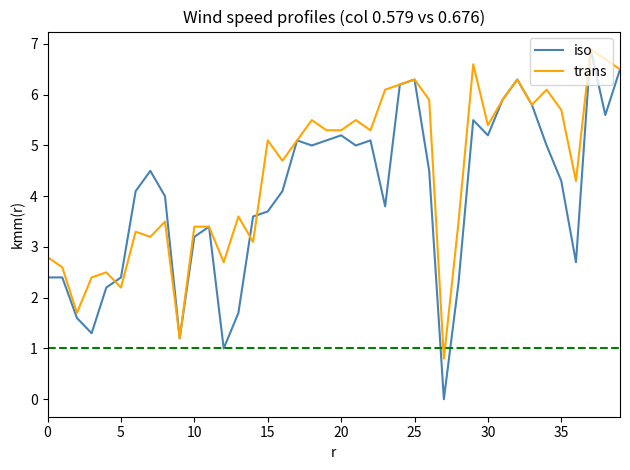

What is the highest value of the iso series?

6.9